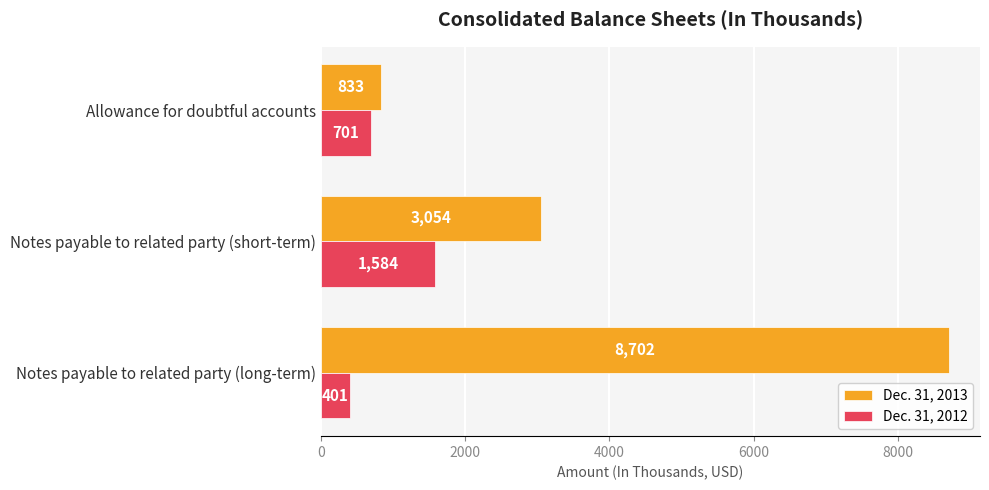

At which category is the sum across all series the highest?

Notes payable to related party (long-term)